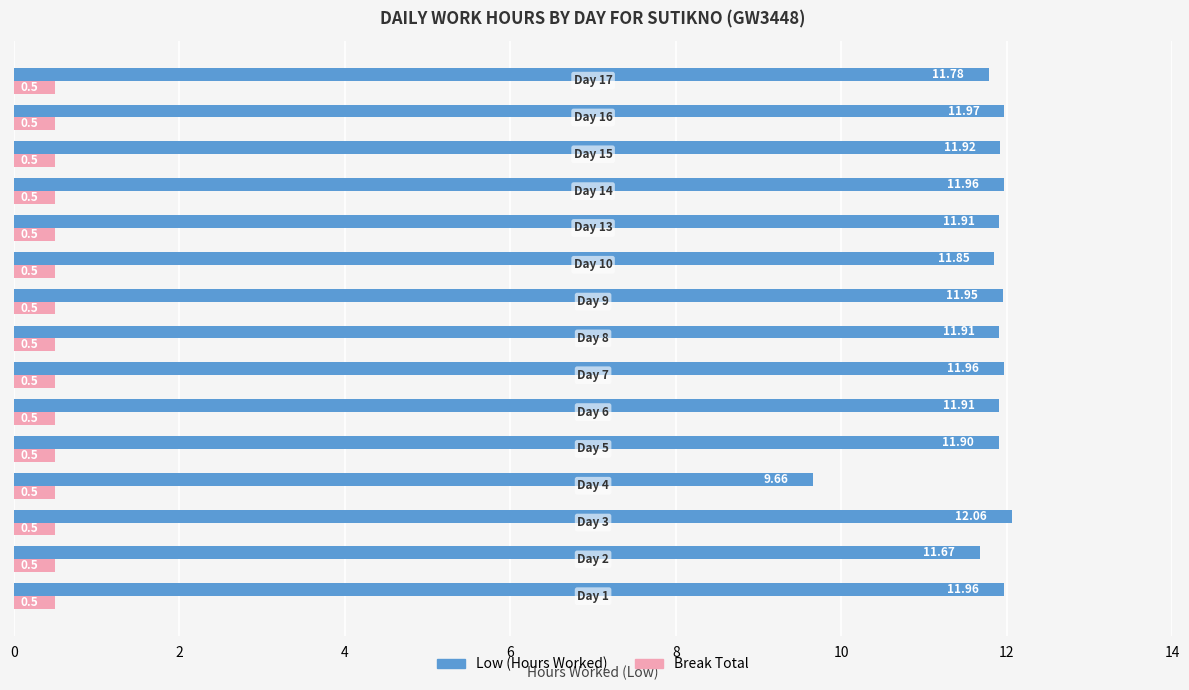

Count the number of categories in the chart.

15